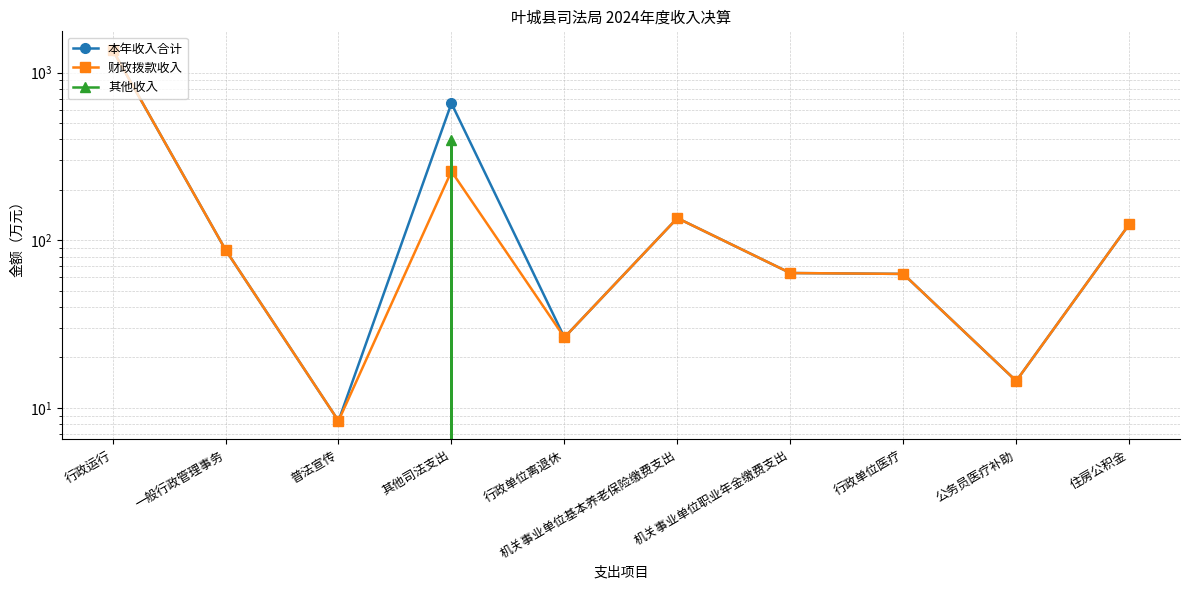

What is the label of the 10th point from the right?

行政运行